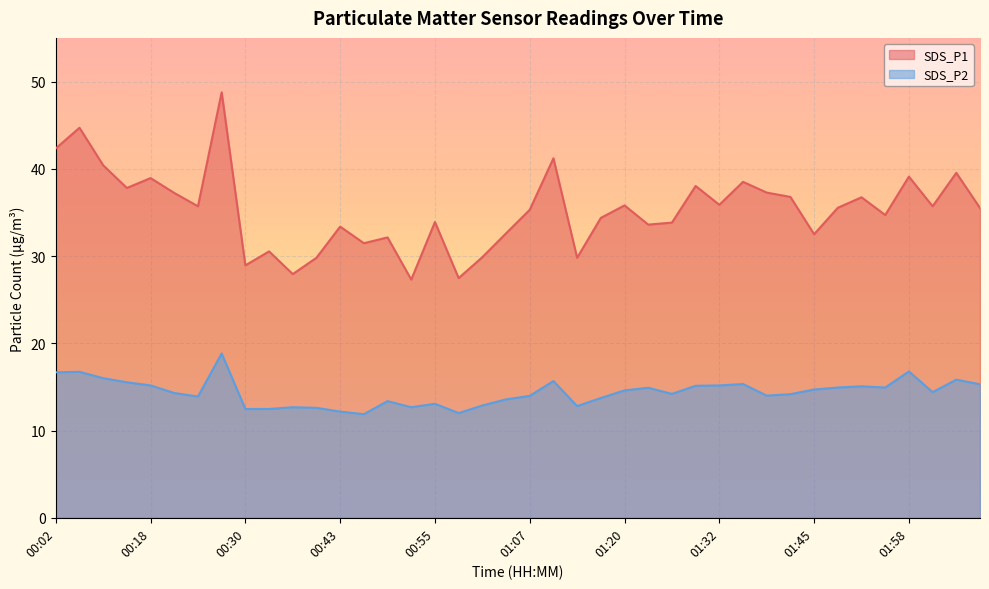

The value of SDS_P2 at 02:04 is 15.8. True or false?

True